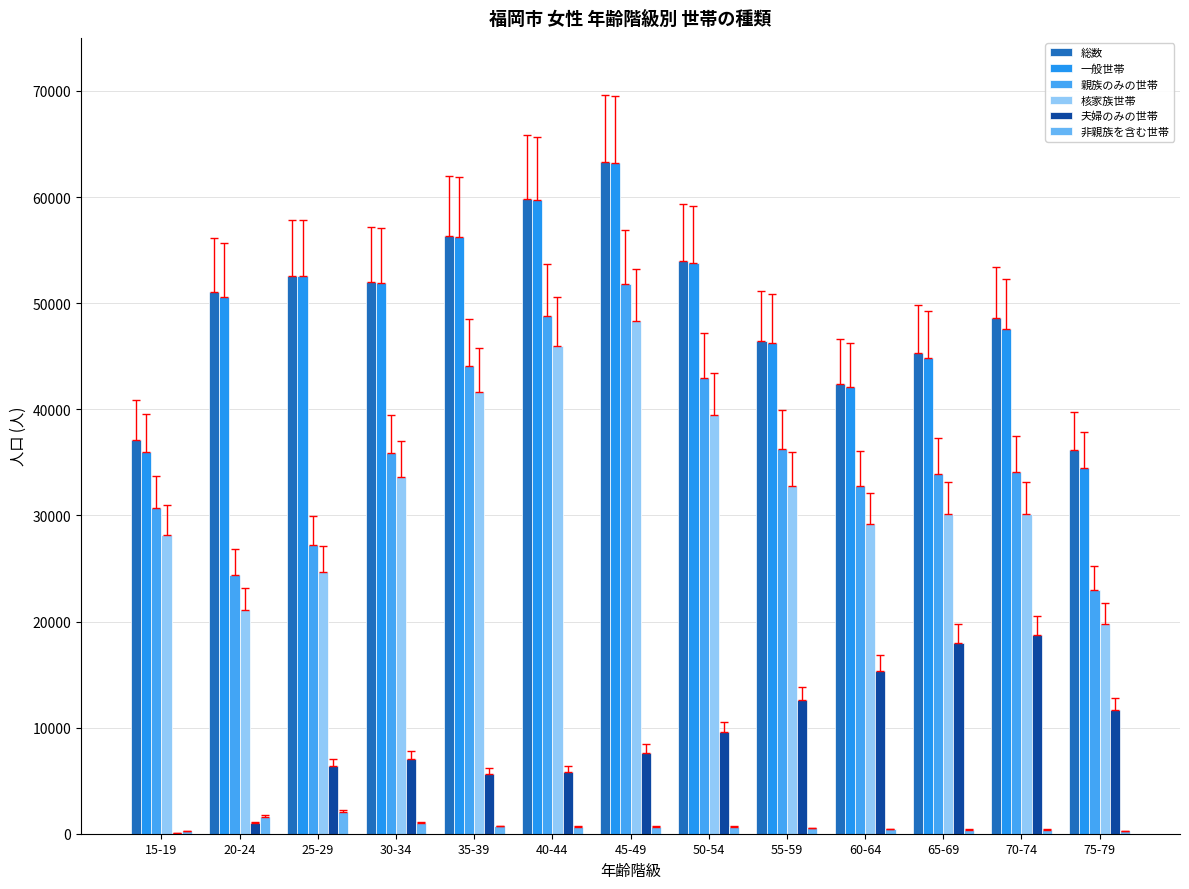

Read the 夫婦のみの世帯 value at 65-69, to the nearest 10.

17950